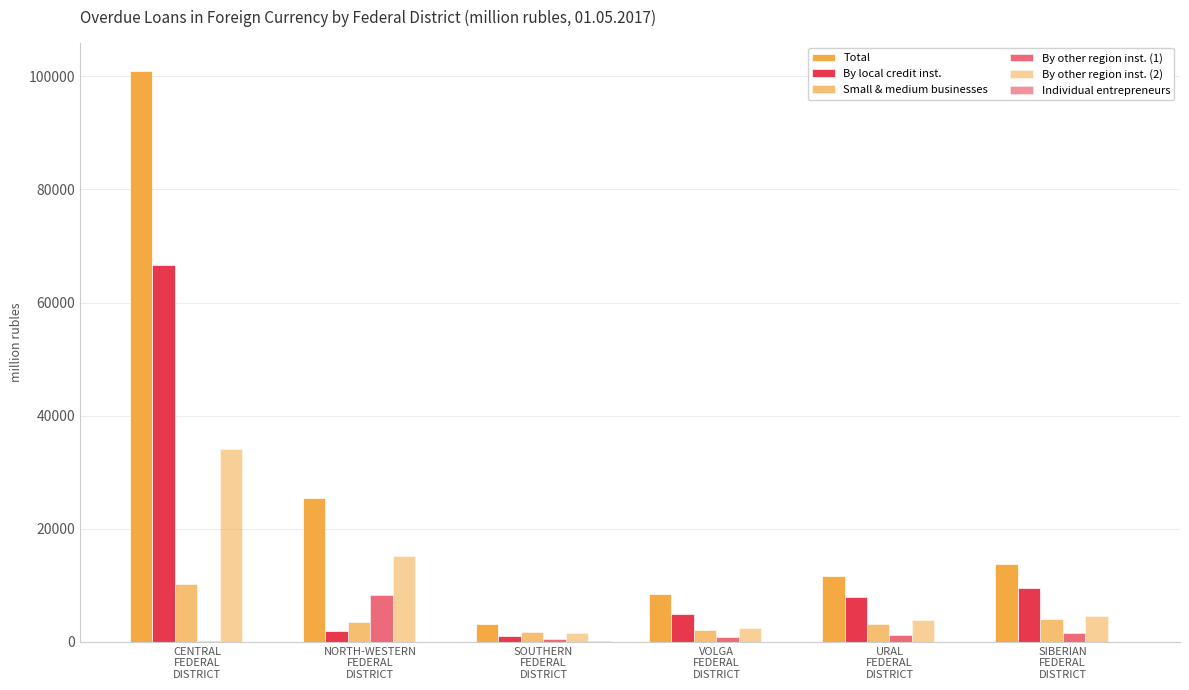

Are the bars grouped side by side (vs. stacked)?

Yes